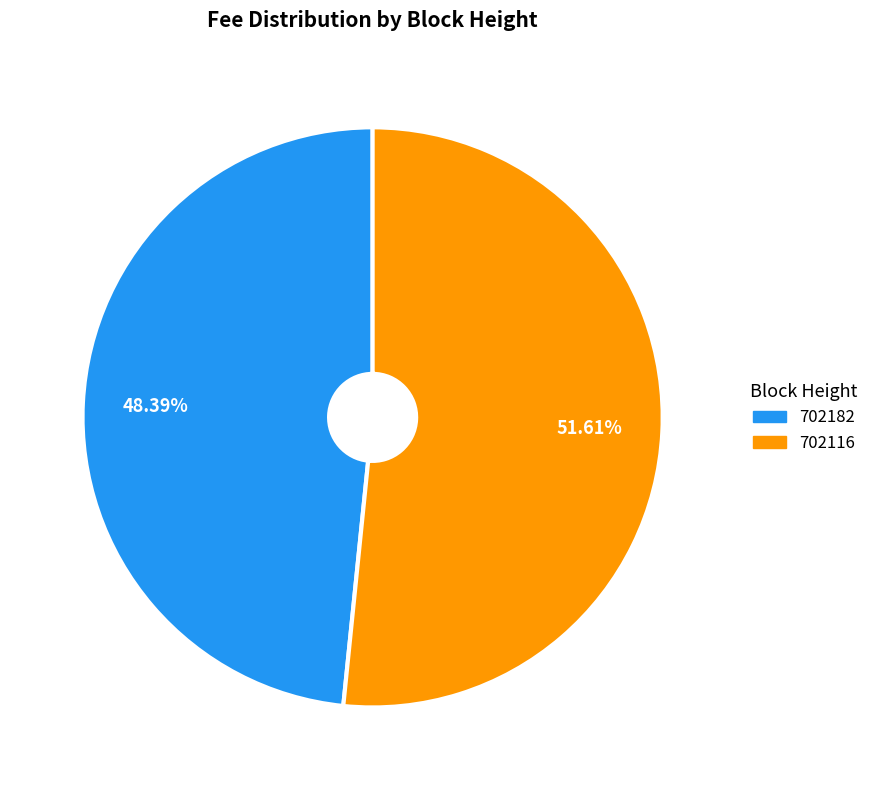

To the nearest percent, what portion does 702182 represent?

48%